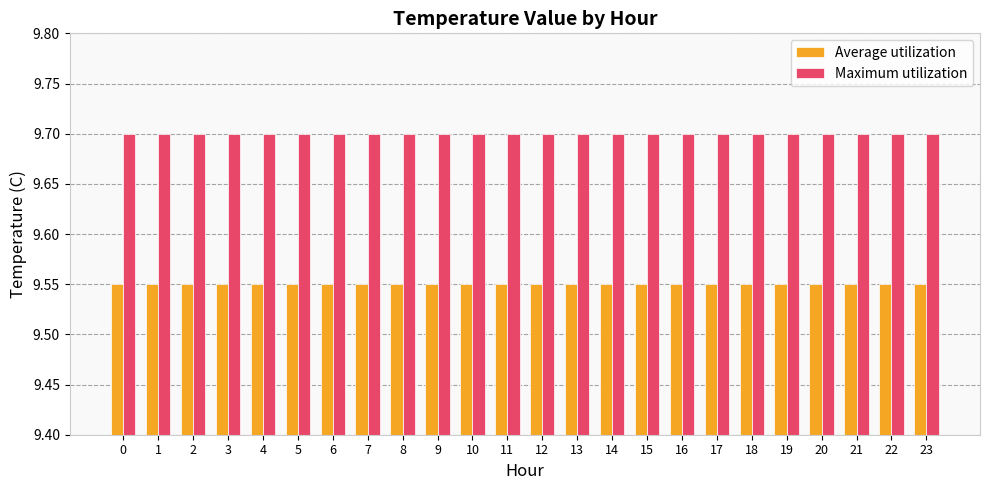

What is the sum of all Maximum utilization values?

232.8